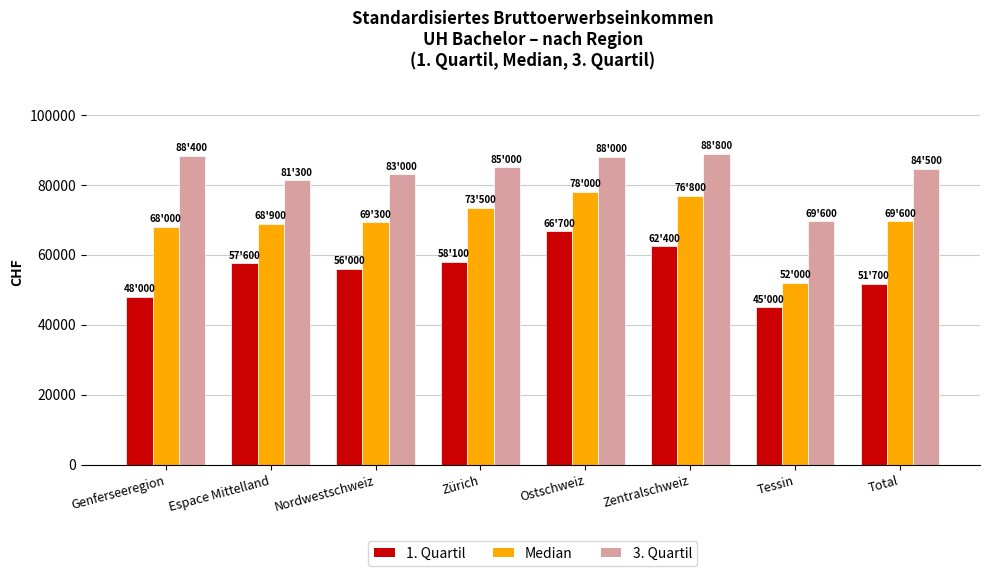

At which label is Median closest to 65000?

Genferseeregion